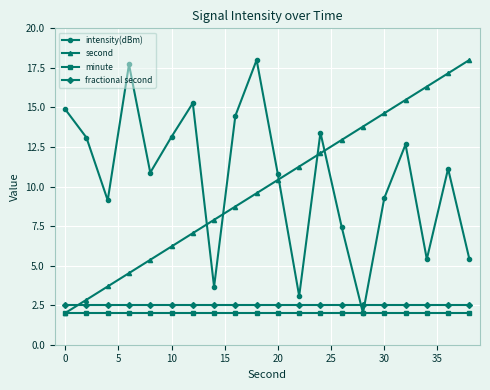

After their last crossing, which series has the higher values: fractional second or second?

second